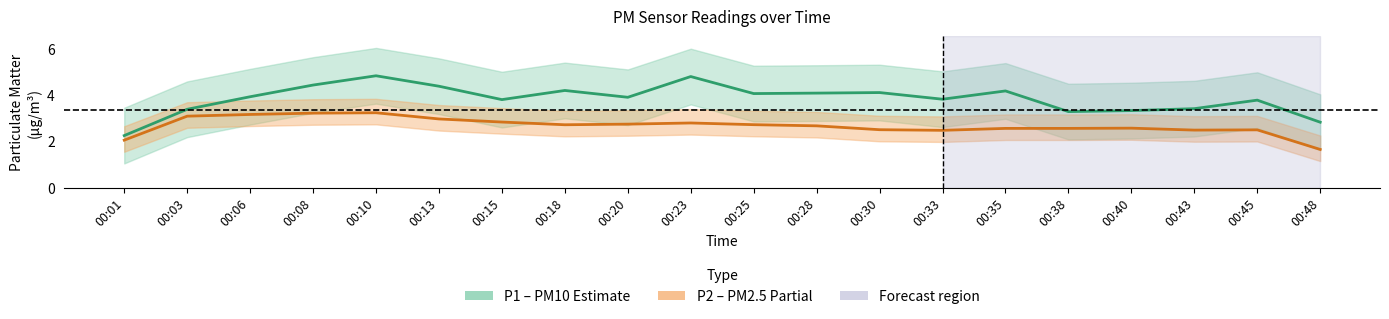

How many distinct data groups are displayed?

2